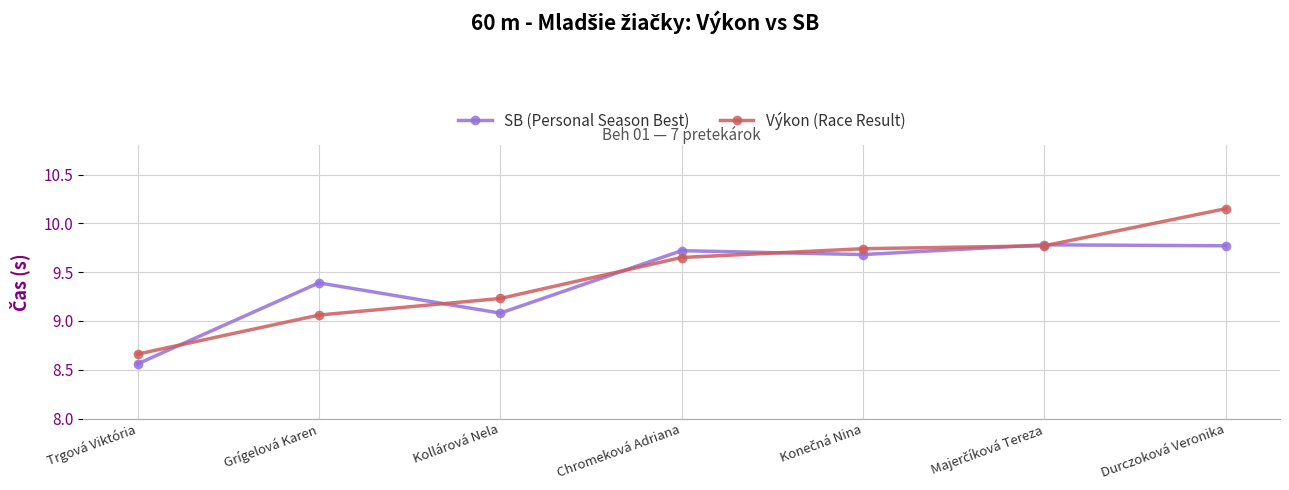

How many values in the Výkon (Race Result) series exceed 9?

6